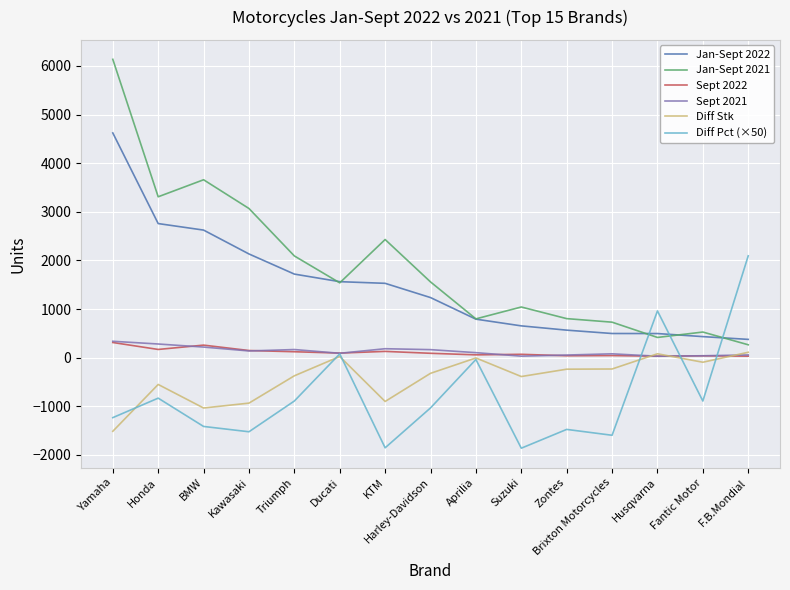

True or false: Jan-Sept 2021 has a value of 2092.0 at Triumph.

True